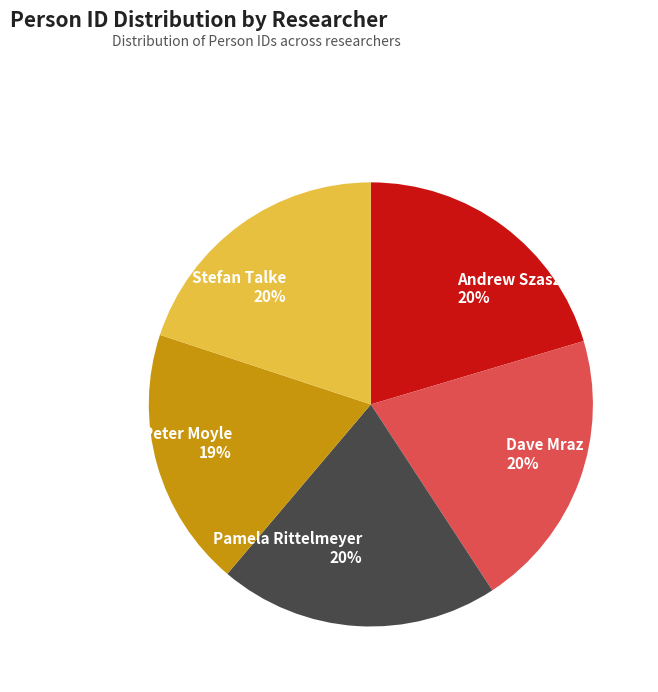

Is the sum of Pamela Rittelmeyer and Peter Moyle greater than half?

No